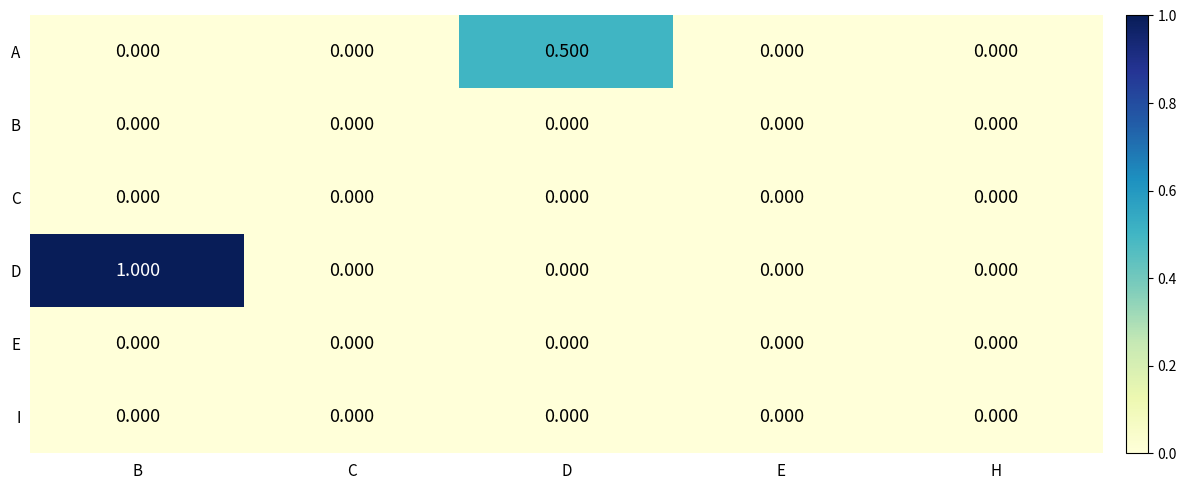

Which series changed the most between D and H?

A